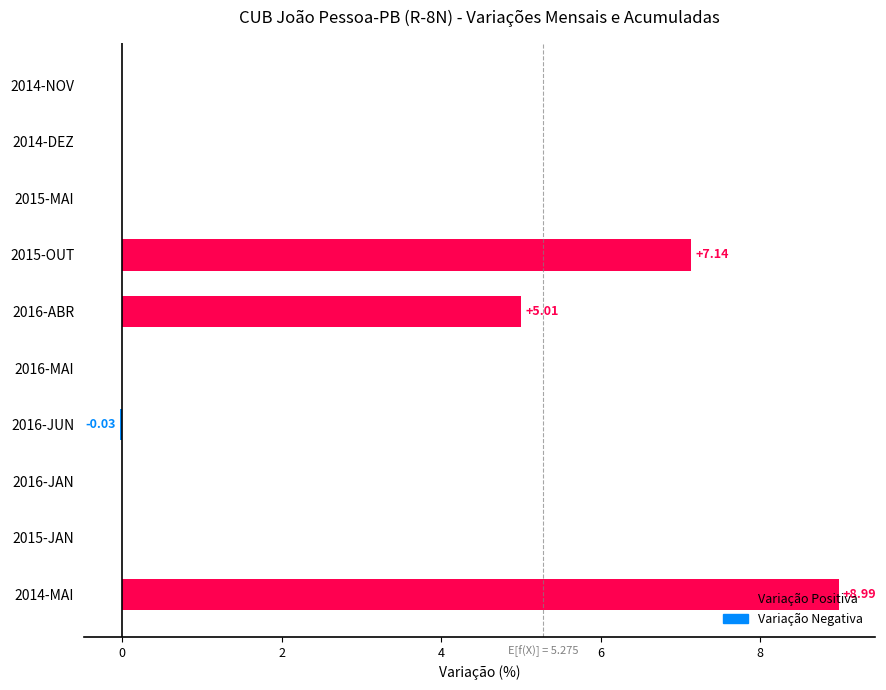

What is the sum of all values?

21.1